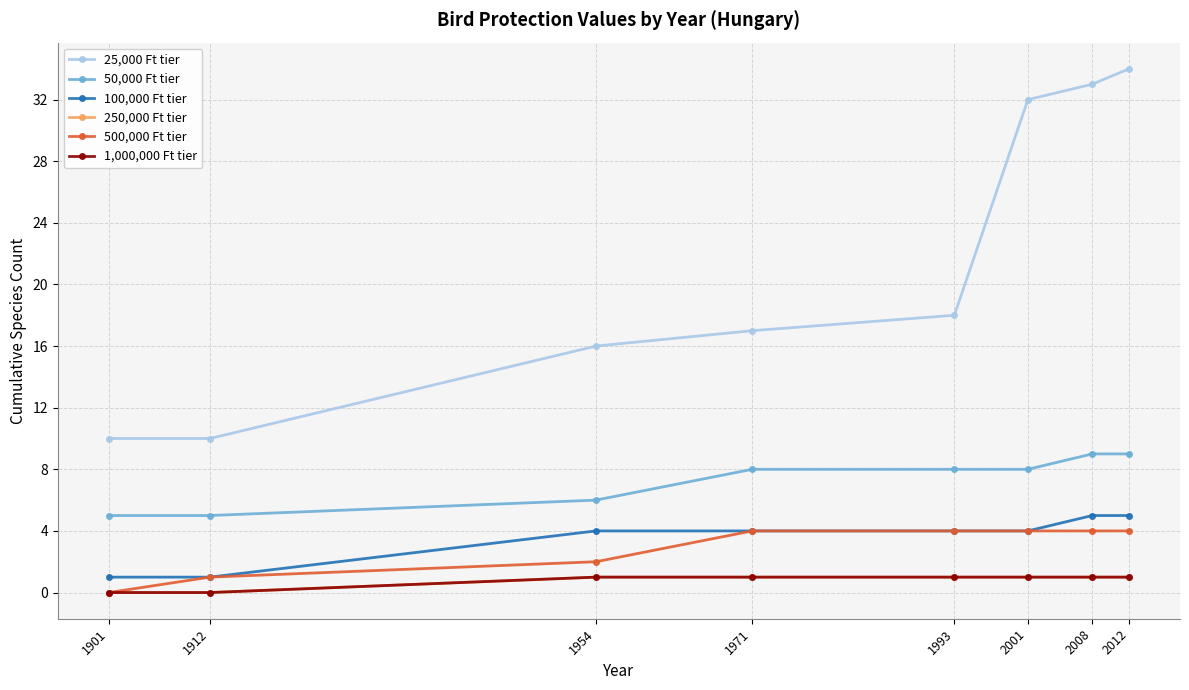

Does the chart have visible grid lines?

Yes